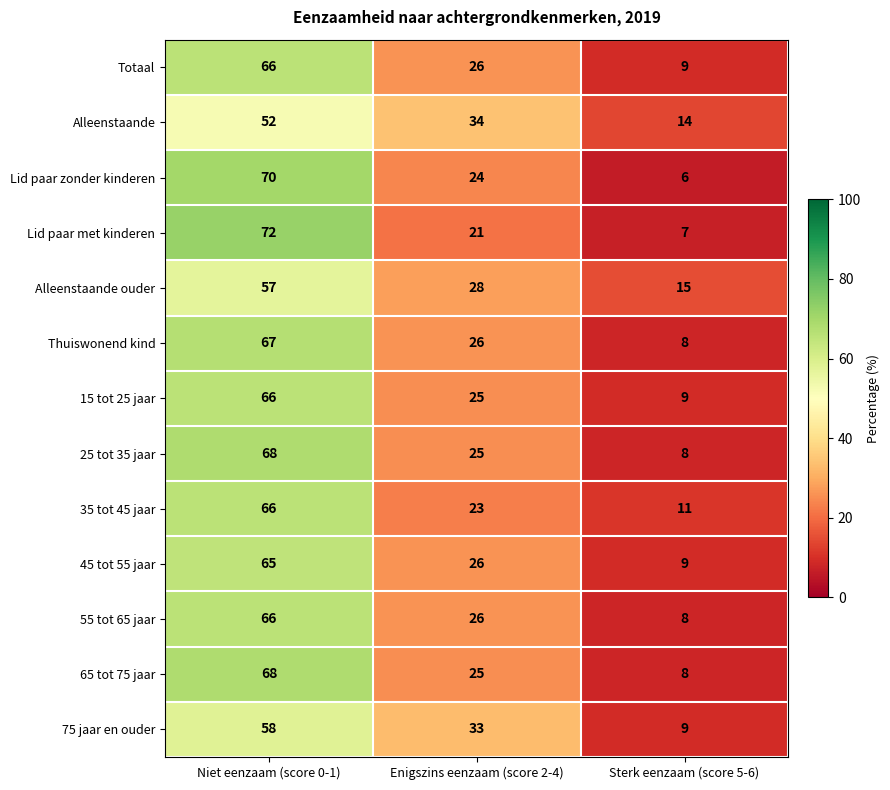

How many 45 tot 55 jaar values are between 9 and 65?

3